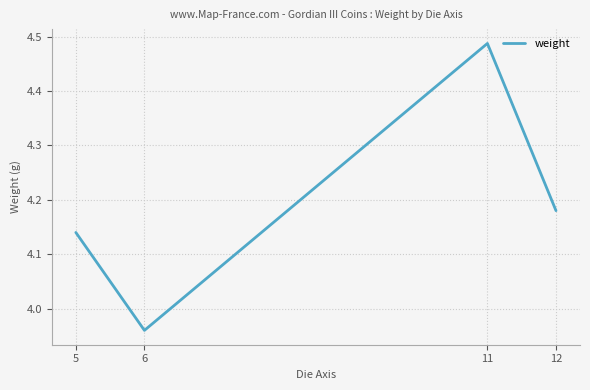

Rank the categories by value from highest to lowest.

11, 12, 5, 6